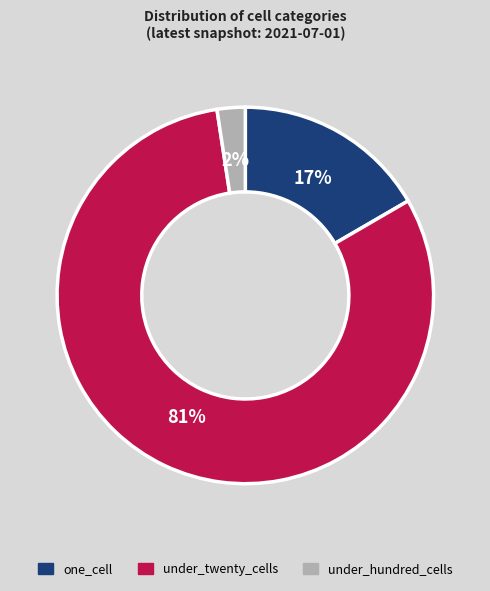

To the nearest percent, what percentage of the pie is under_twenty_cells?

81%